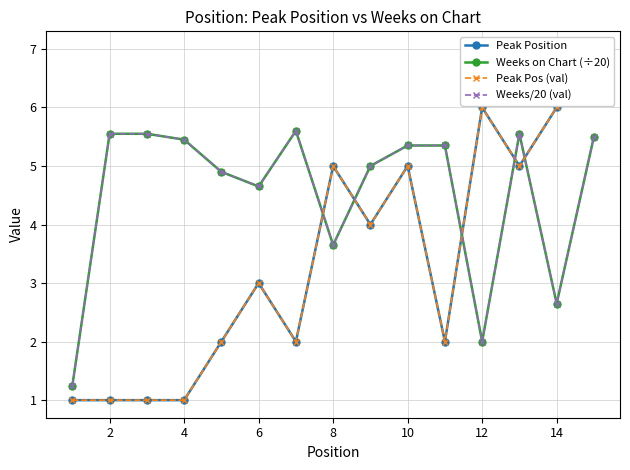

After their last crossing, which series has the higher values: Weeks/20 (val) or Peak Pos (val)?

Peak Pos (val)